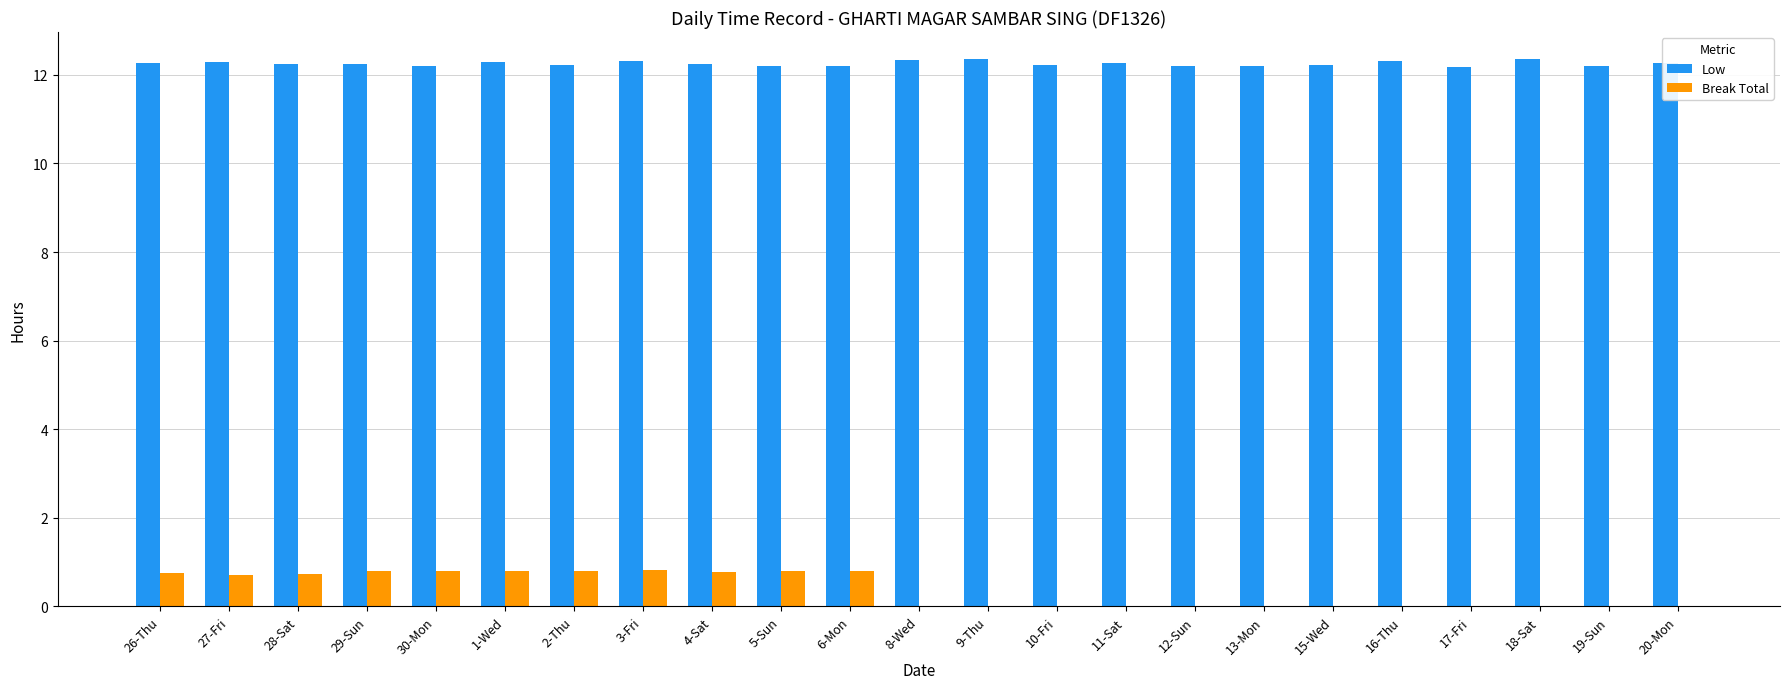

Is it true that Low equals 7.2 at 6-Mon?

False